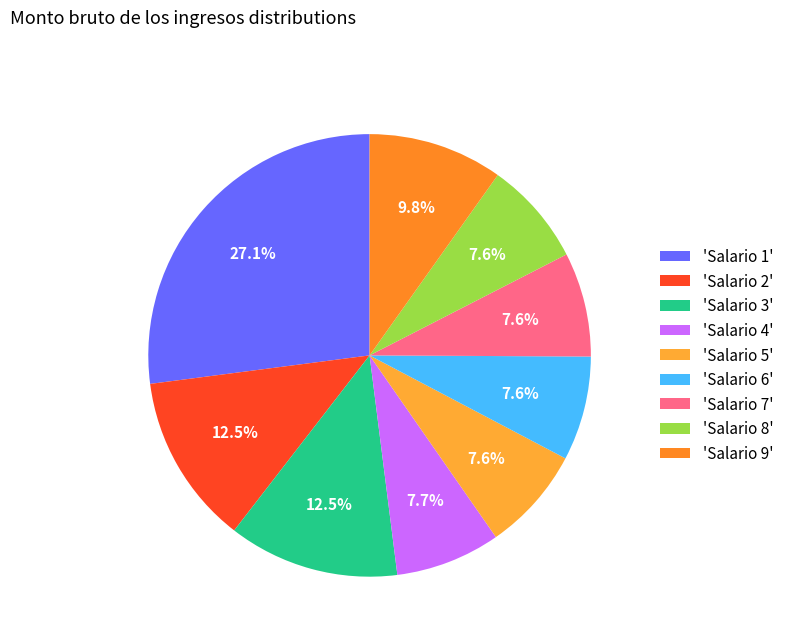

How many slices are in this pie chart?

9